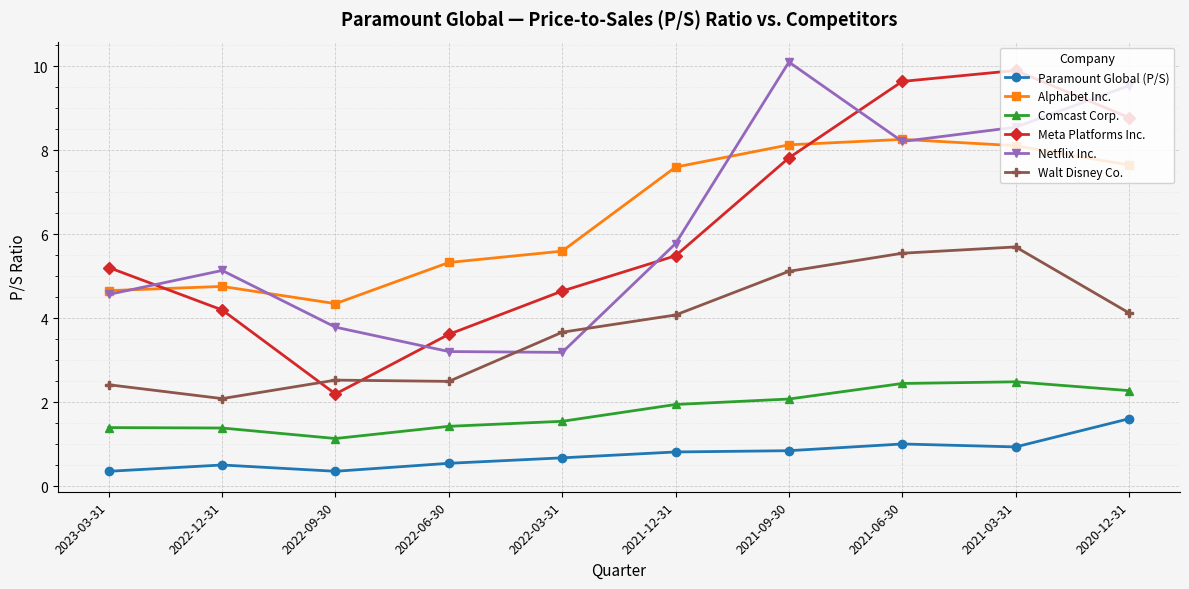

In Netflix Inc., how many points are lower than both neighbors (excluding endpoints)?

2